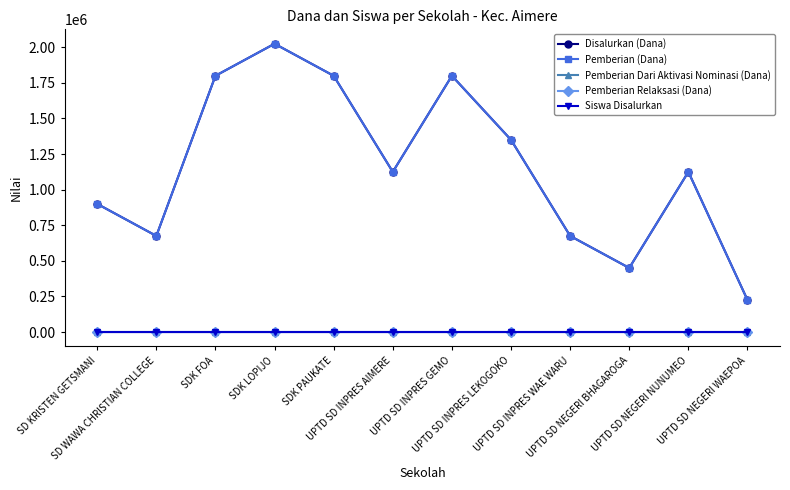

Does the chart have visible grid lines?

No